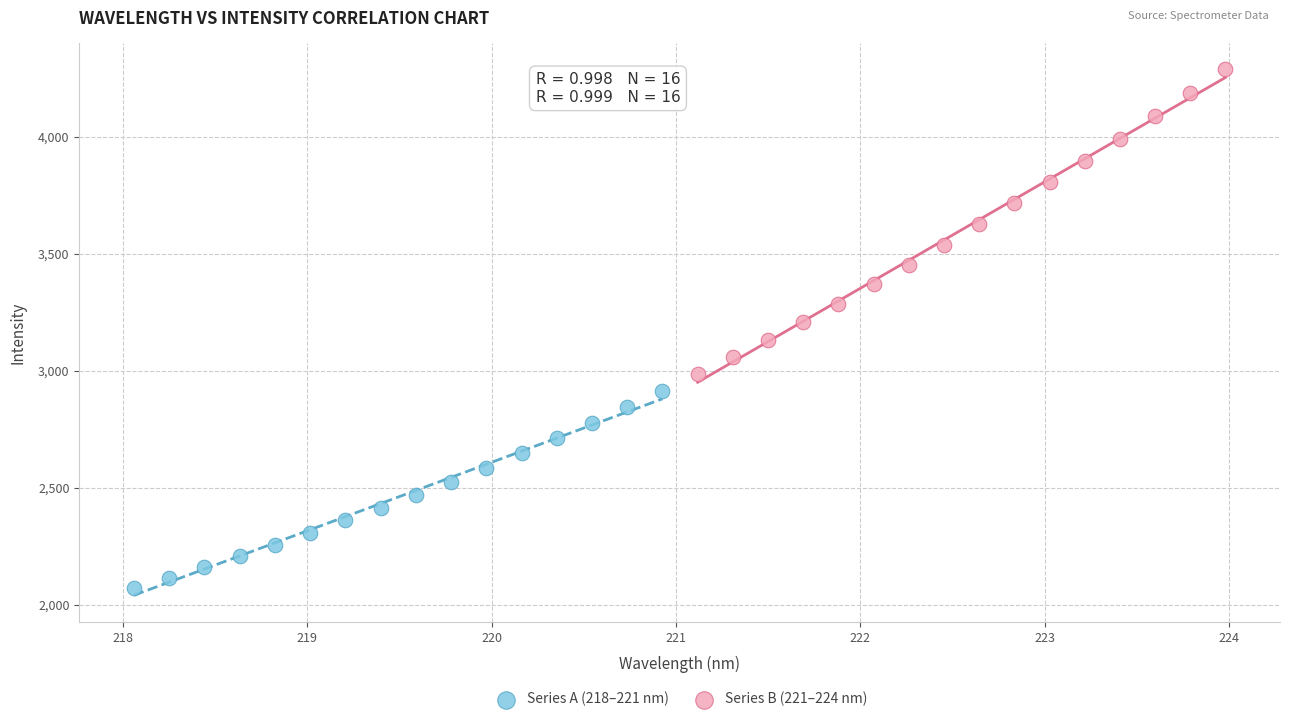

Which series contains the highest Y value?

Series B (221–224 nm)